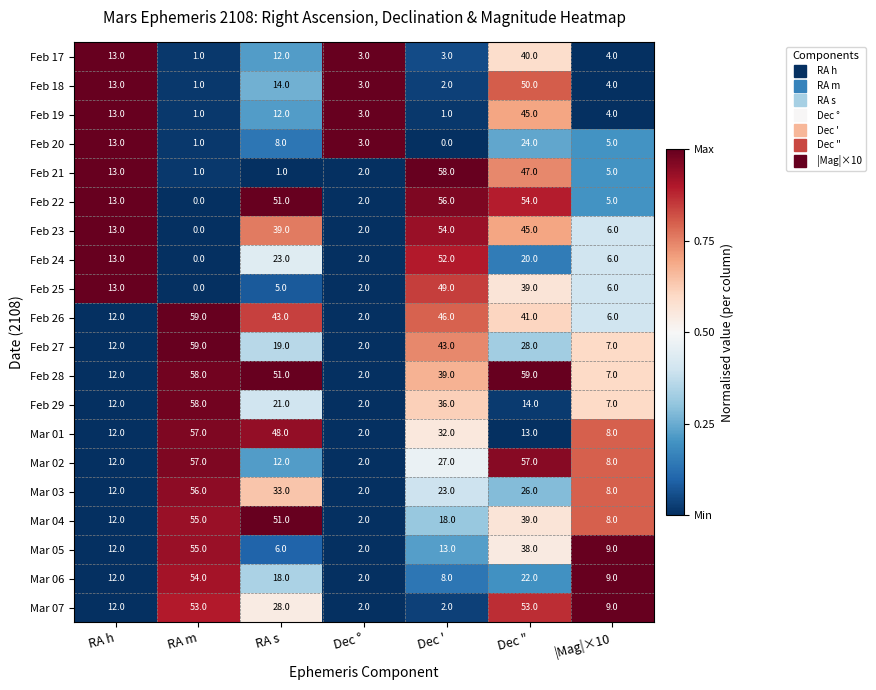

What is the spread (max minus min) of values at RA s?

50